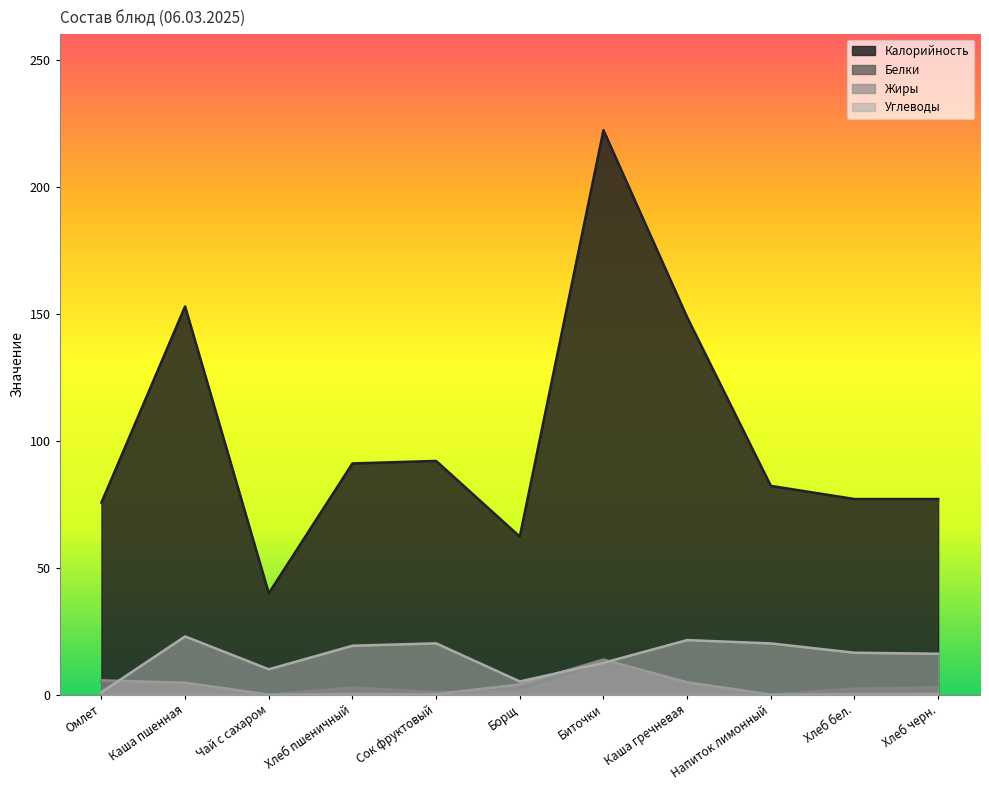

What is the label of the 10th point from the right?

Каша пшенная